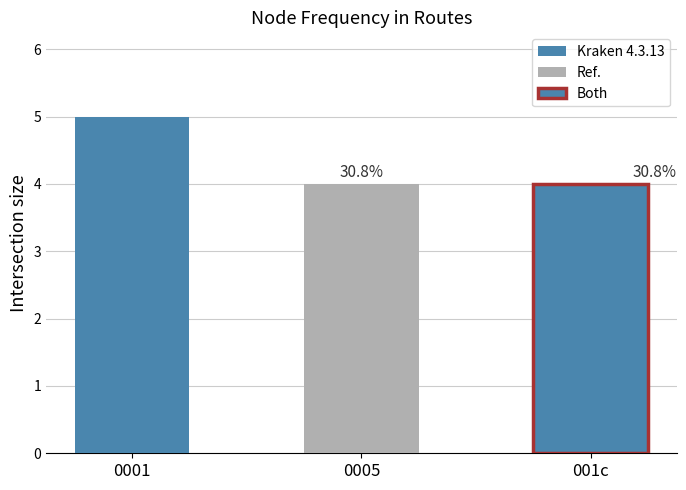

How many bars are there in total?

3